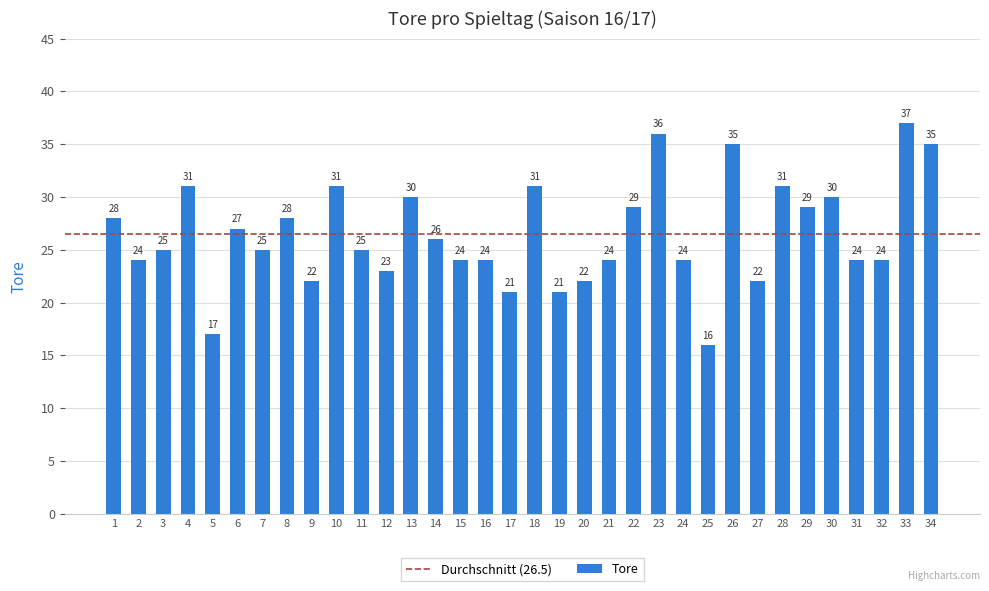

True or false: the data shows 41 at 18.

False